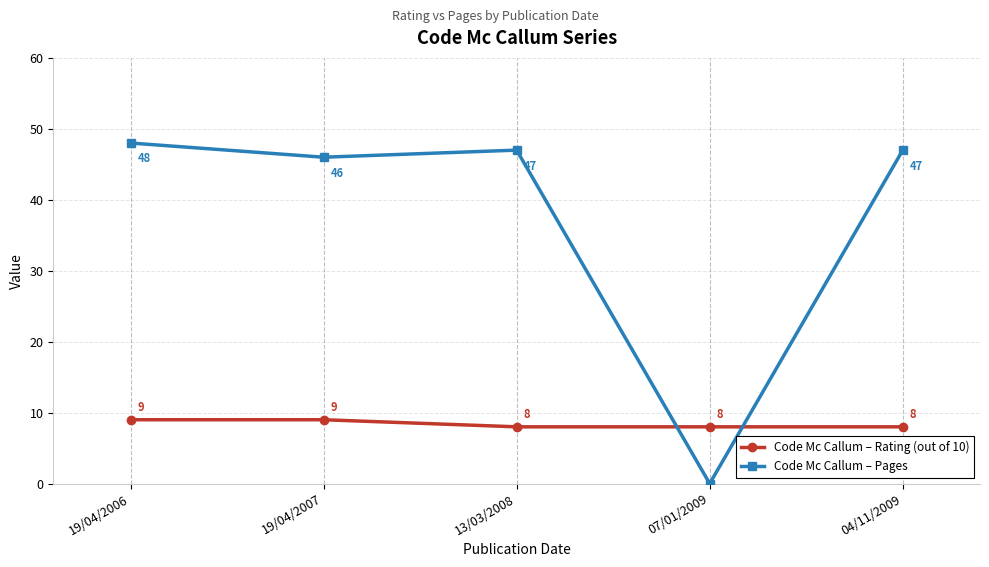

Rank the series at 19/04/2007 from highest to lowest value.

Code Mc Callum – Pages, Code Mc Callum – Rating (out of 10)